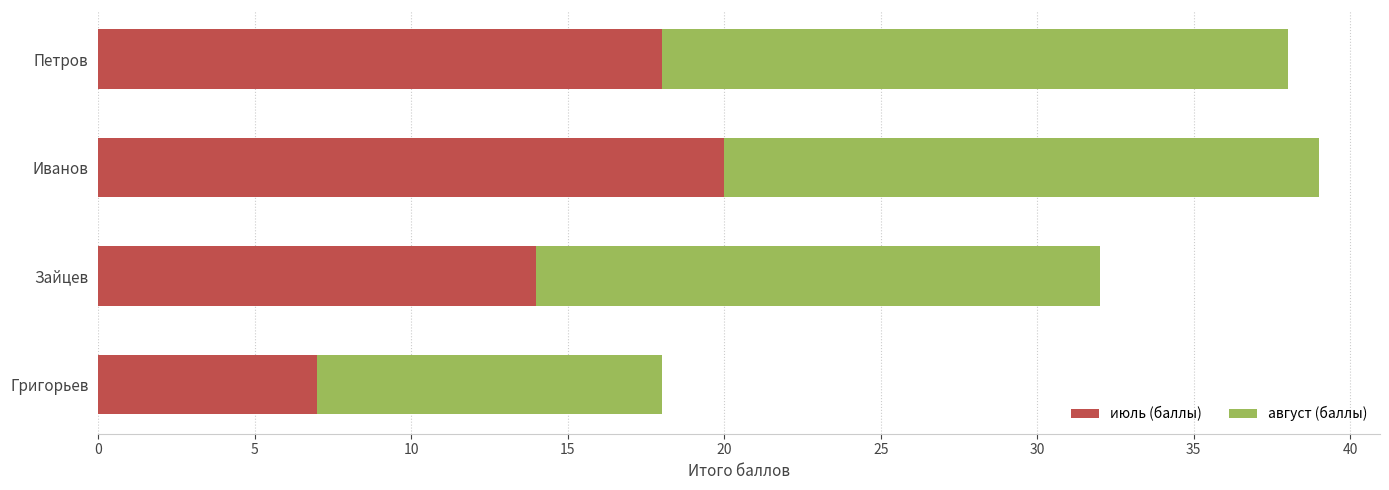

What is the sum of the июль (баллы) values at Зайцев and Григорьев?

21